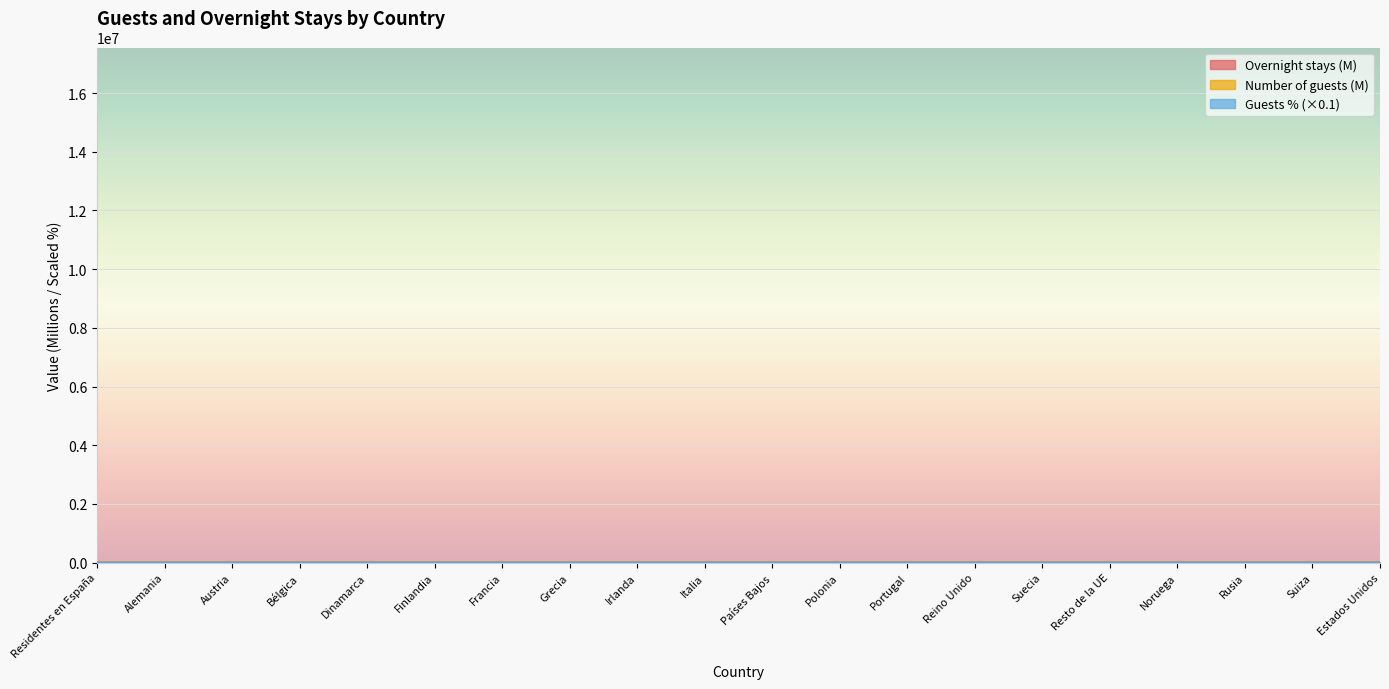

Rank the categories by Guests % value from highest to lowest.

Residentes en España, Reino Unido, Francia, Alemania, Italia, Estados Unidos, Países Bajos, Portugal, Bélgica, Rusia, Resto de la UE, Polonia, Irlanda, Suecia, Suiza, Austria, Dinamarca, Noruega, Finlandia, Grecia